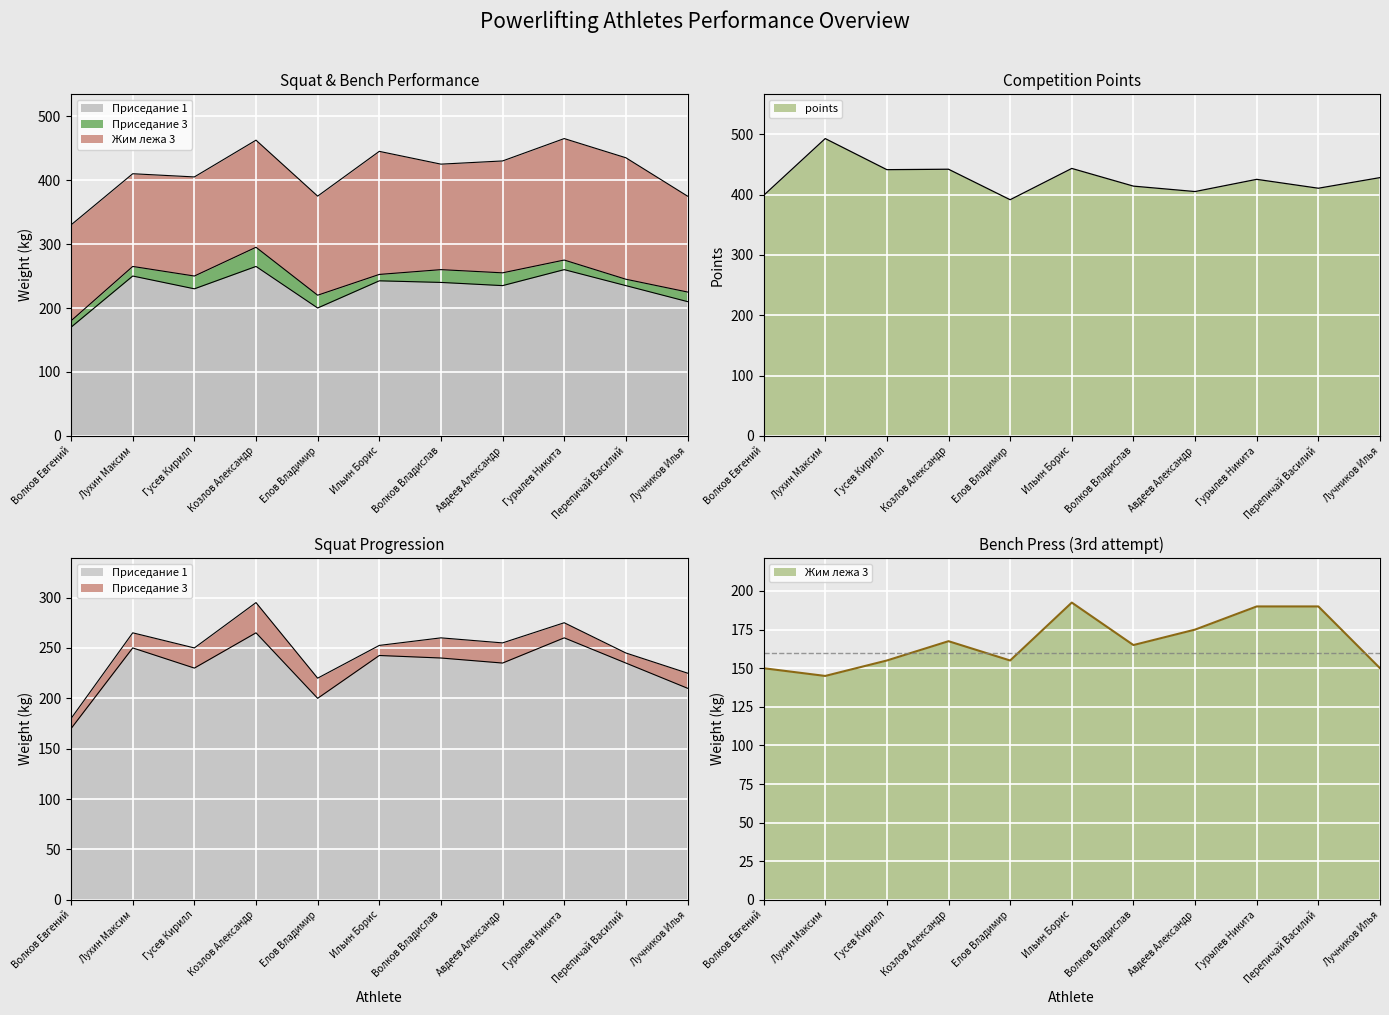

Read the Жим лежа 3 value at Перепичай Василий.

190.0